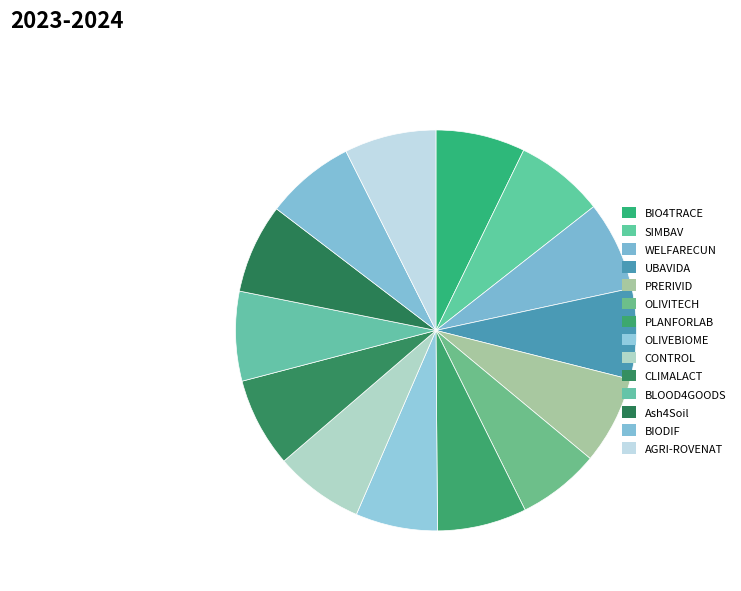

How many segments does this pie chart have?

14